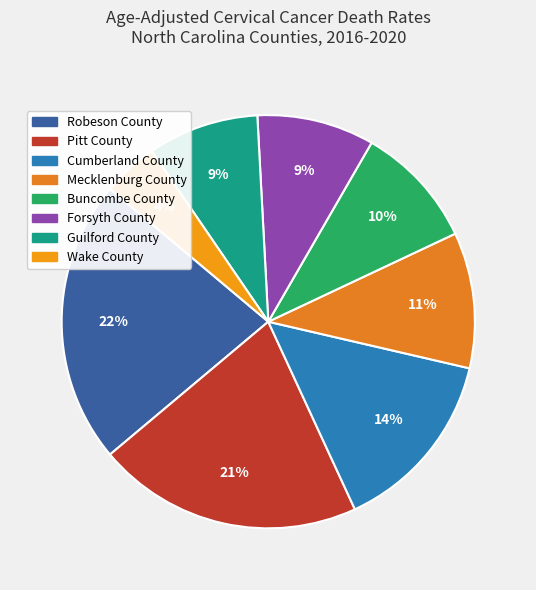

What is the largest slice in the pie chart?

Robeson County